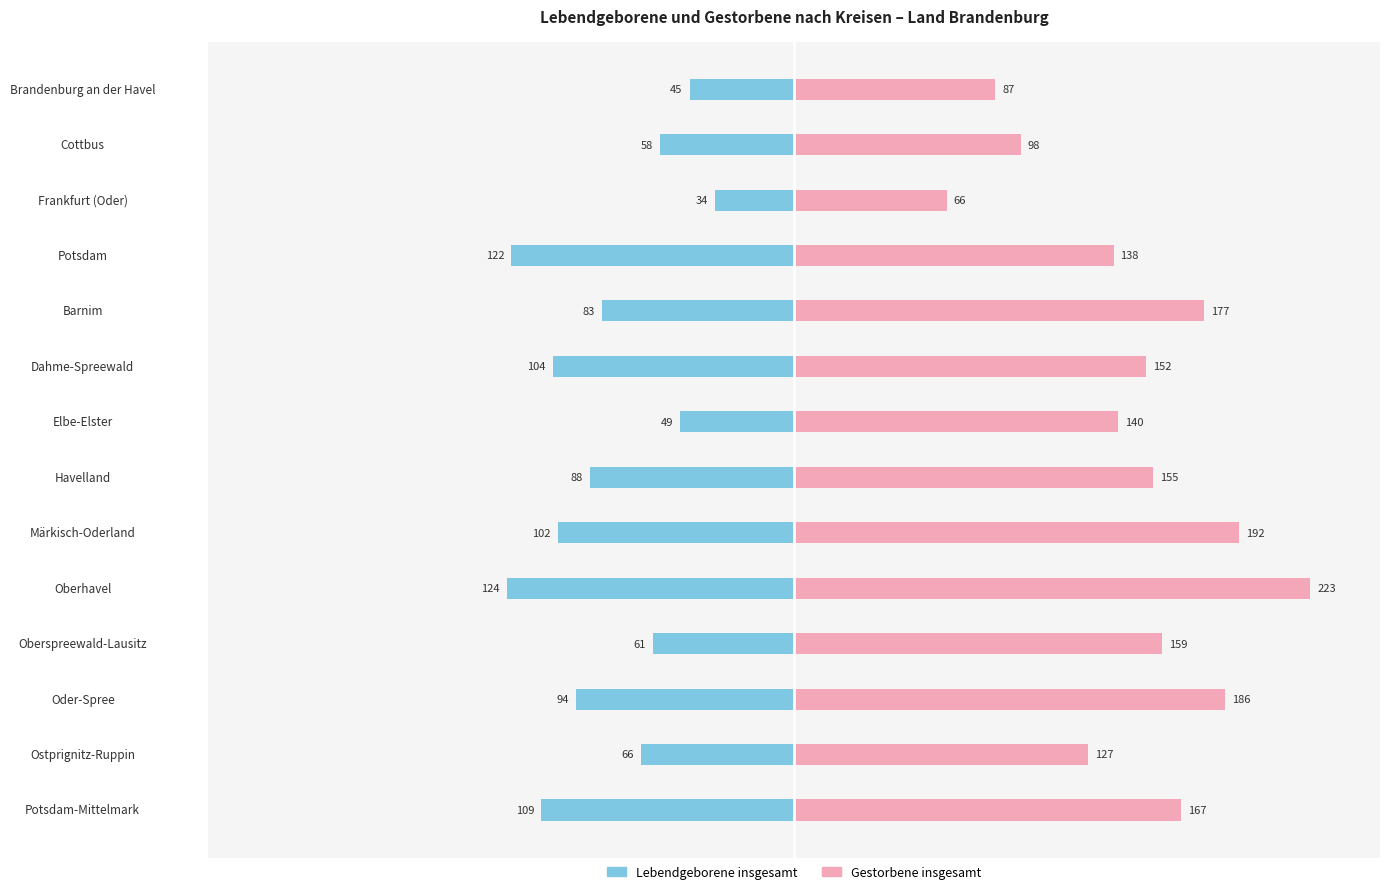

The Lebendgeborene insgesamt series shows -109 at Ostprignitz-Ruppin. True or false?

False